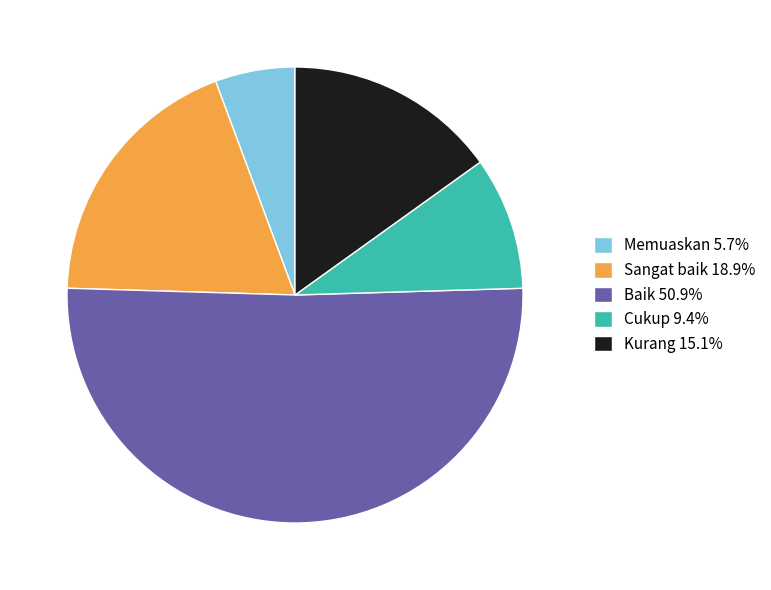

Which slice is the smallest?

Memuaskan